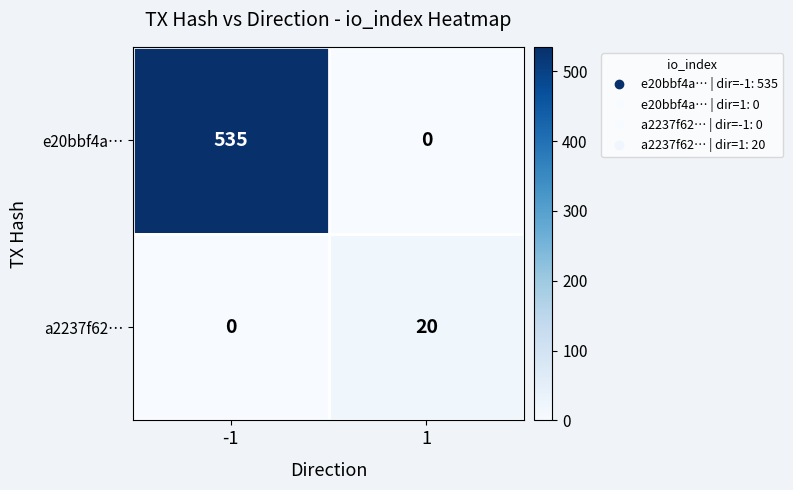

Rank the series by their average value, from lowest to highest.

a2237f62…, e20bbf4a…